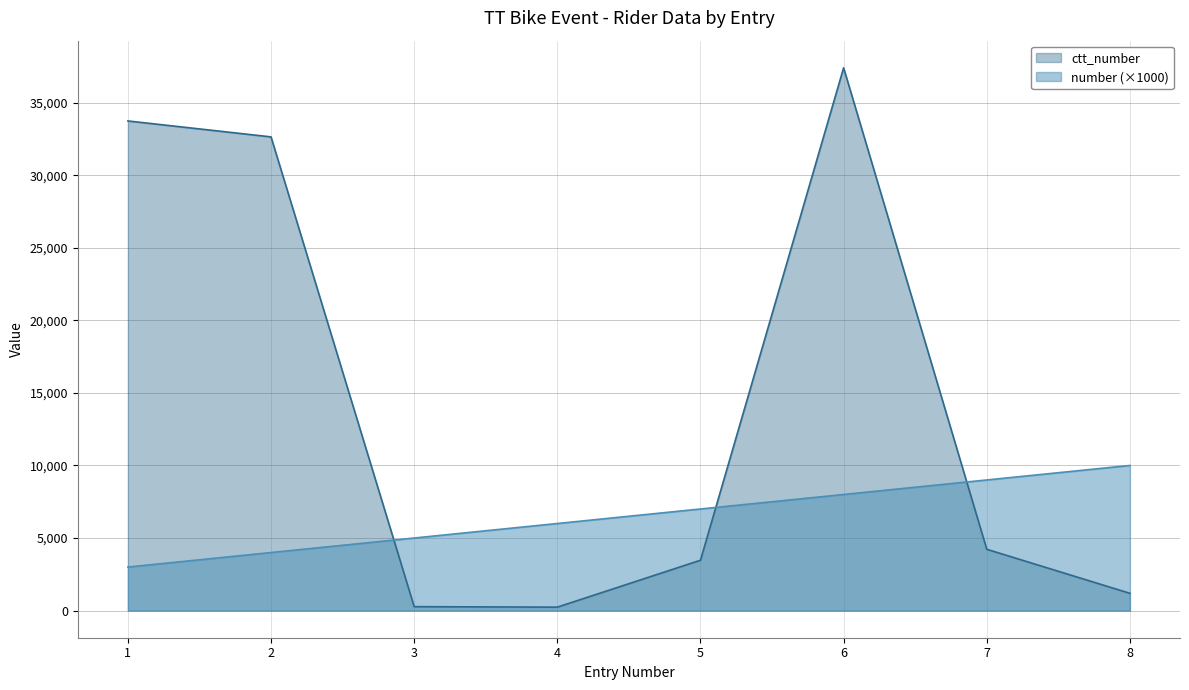

Is it true that number equals 7000 at 5?

True